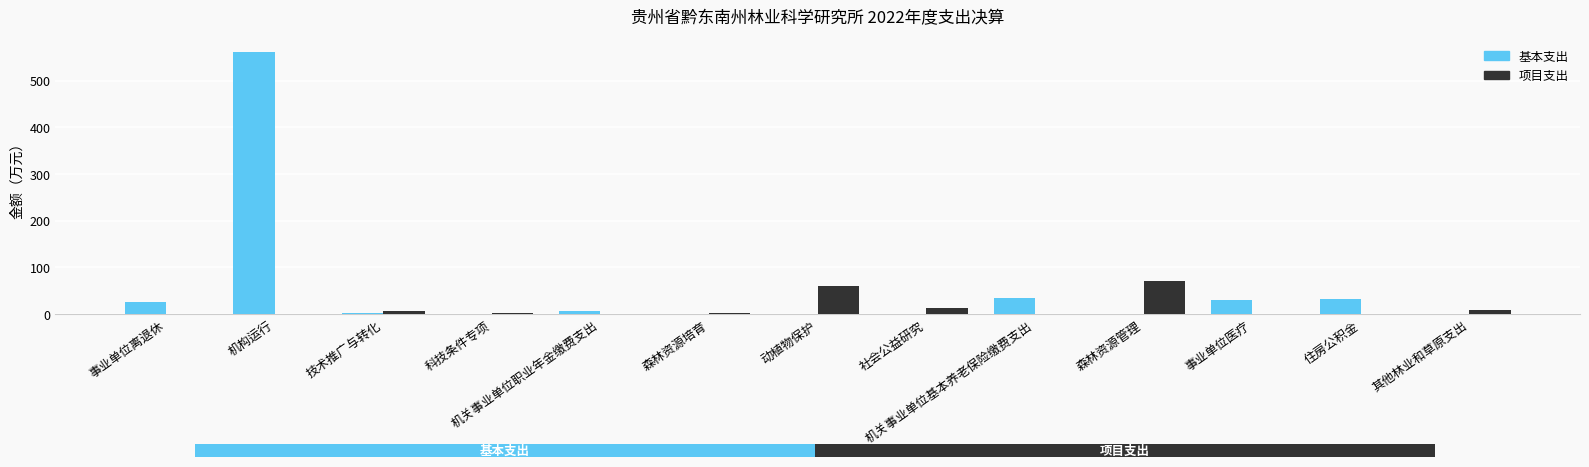

What is the sum of all 基本支出 values?

691.8